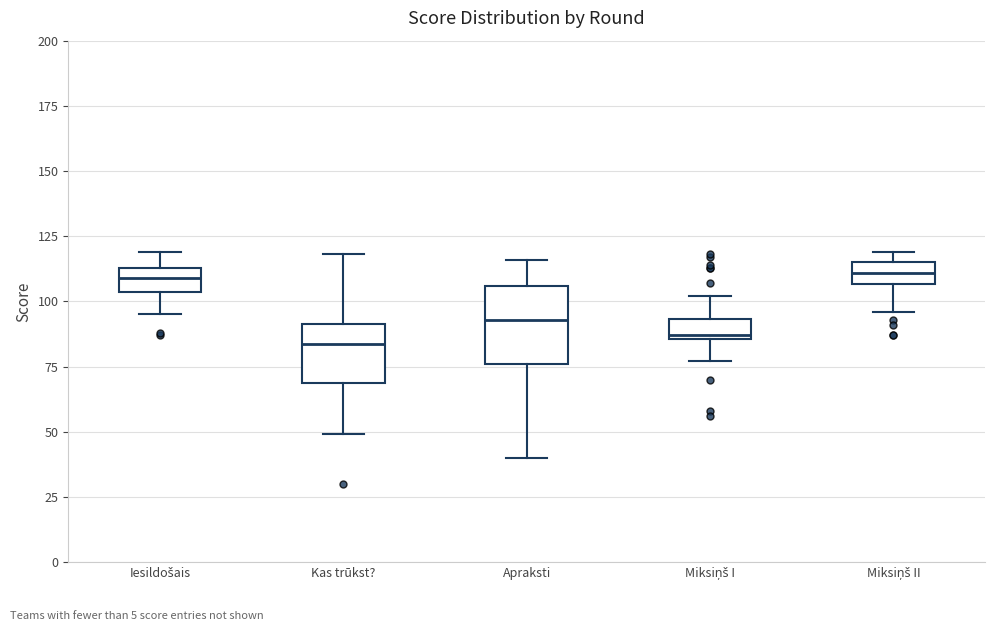

Which box is the tallest, from its lower edge to its upper edge?

Apraksti